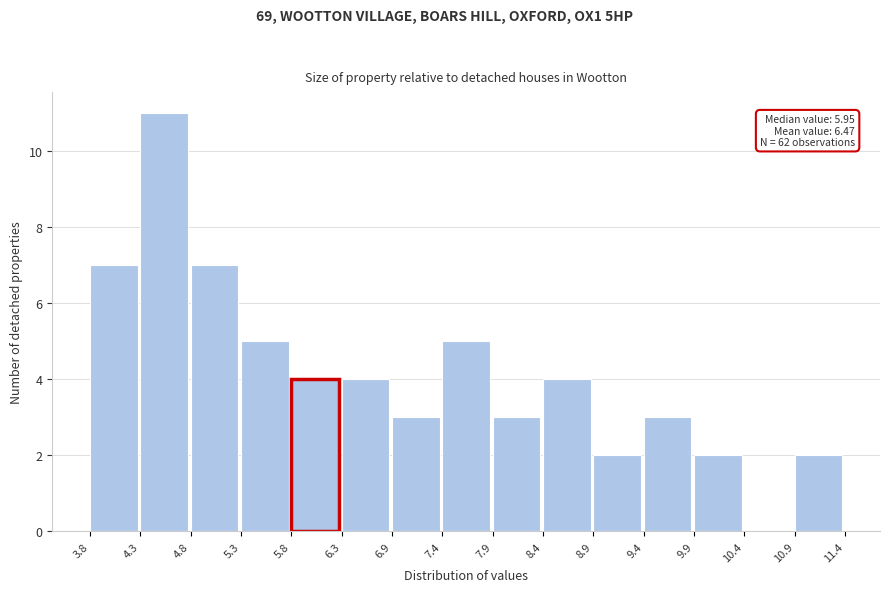

Over which range of the x-axis is the bar tallest?

4.3 to 4.8